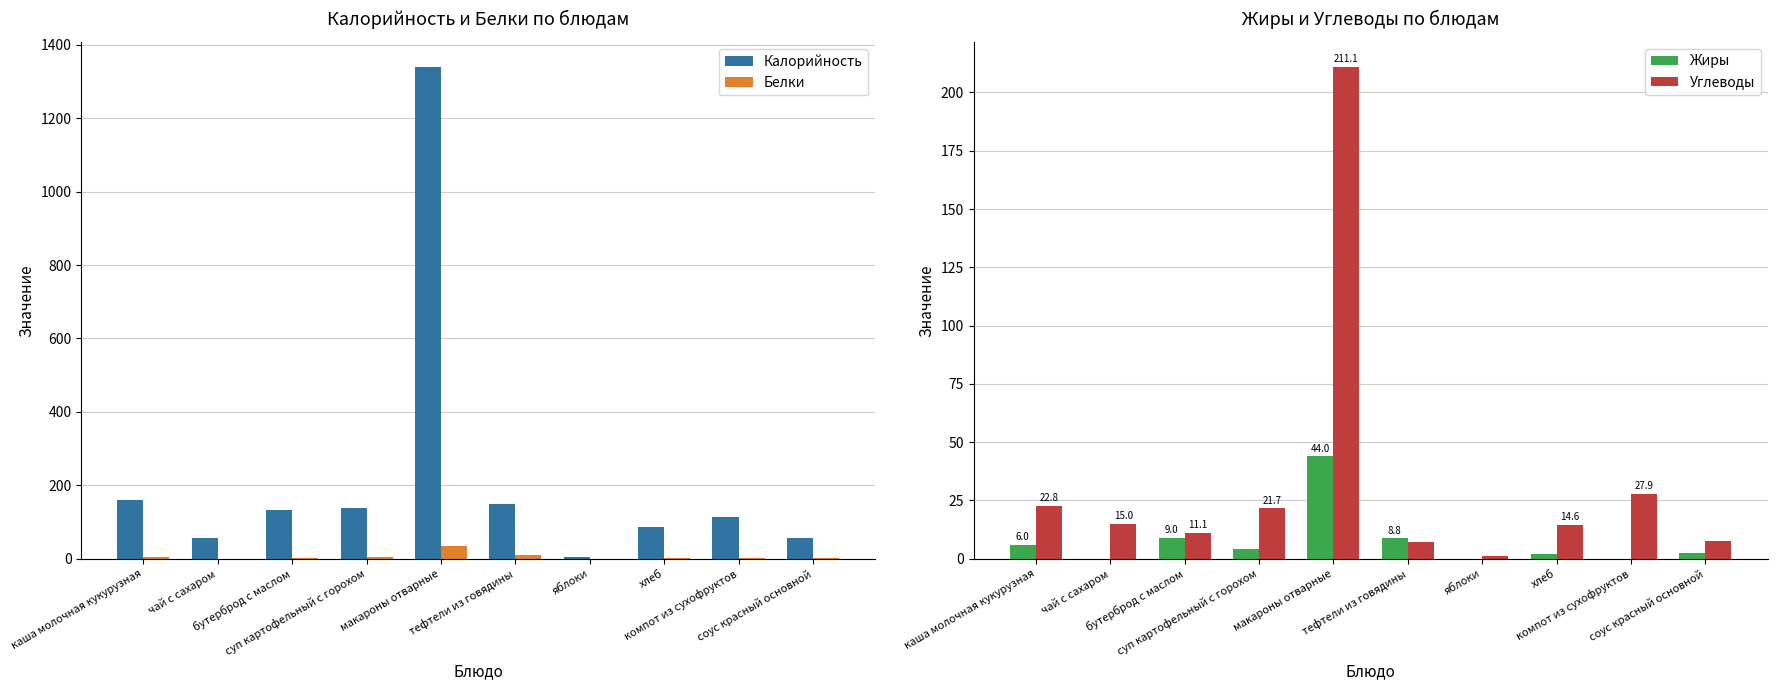

How many data points in Белки are less than 2?

5